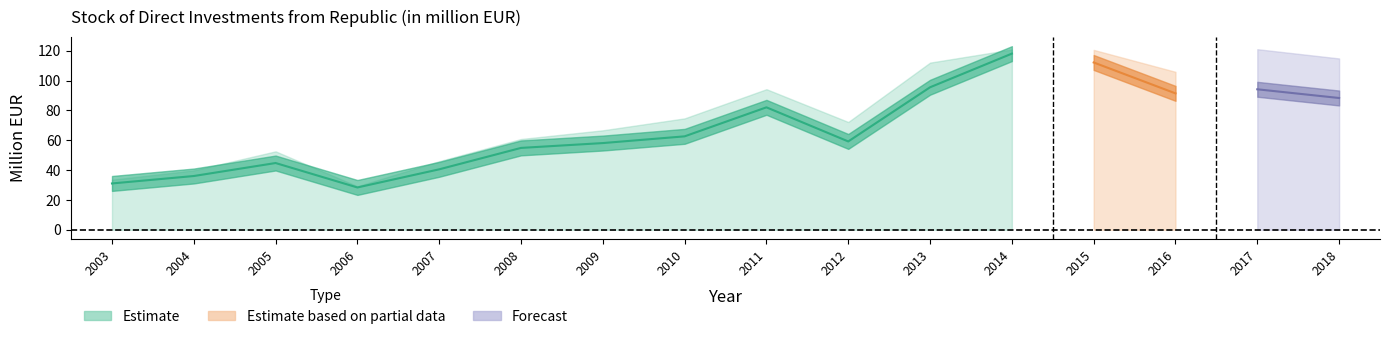

Count the number of categories in the chart.

16